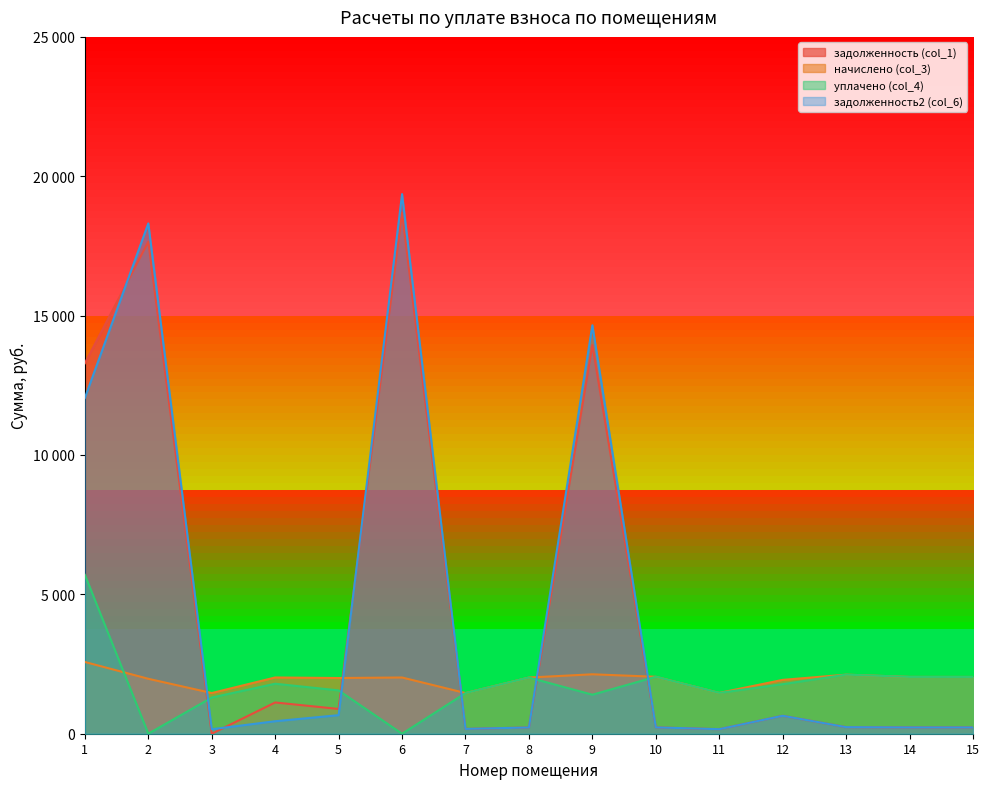

Which category has the lowest value in the начислено (col_3) series?

3